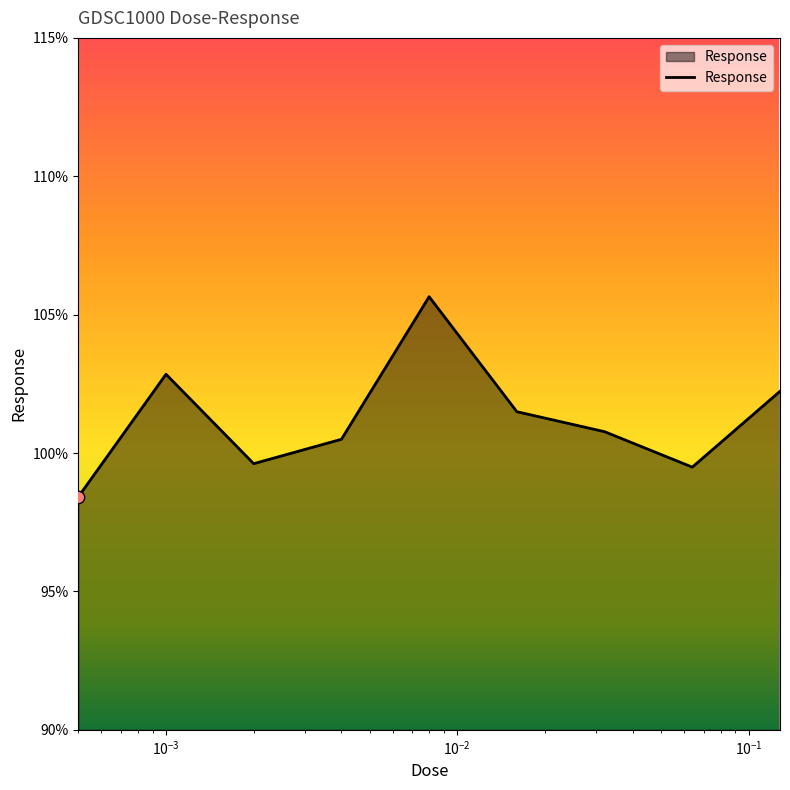

What is the difference between the maximum and minimum values?

7.2